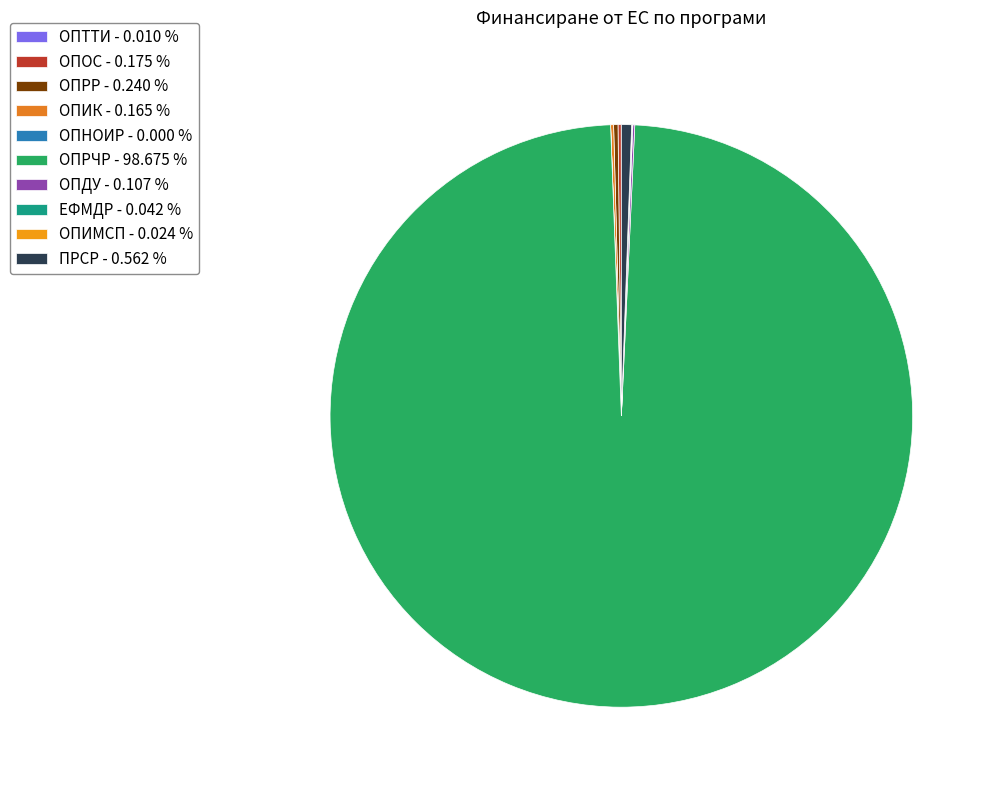

How many slices are in this pie chart?

10